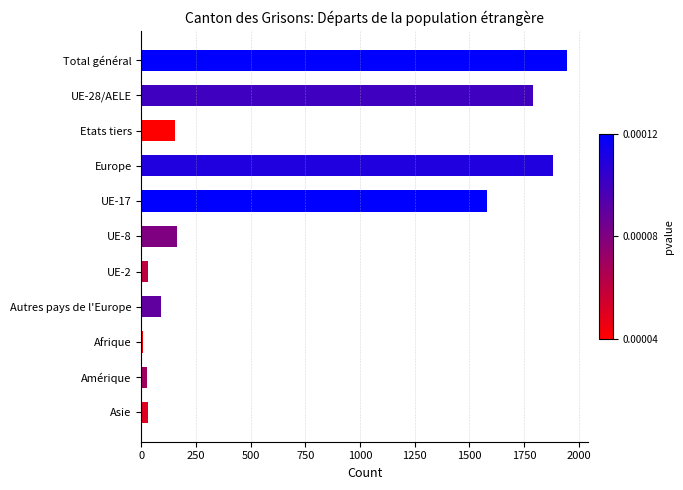

Between Europe and UE-8, which is larger?

Europe